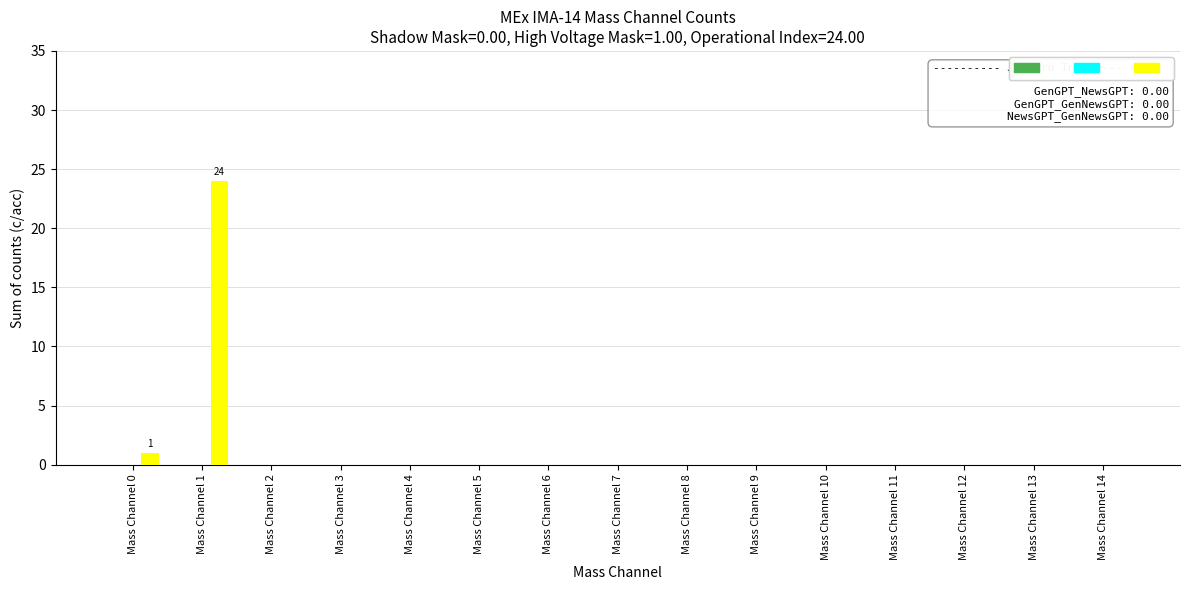

At which category does the chart reach its peak across all series?

Mass Channel 1